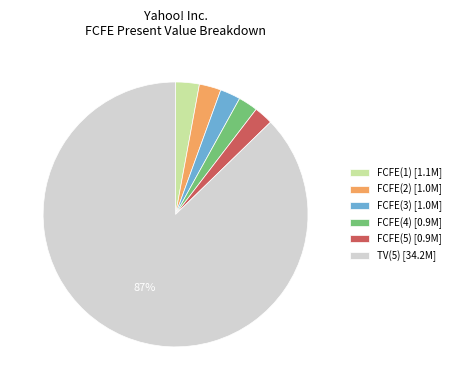

Is FCFE(1) the majority of the pie?

No